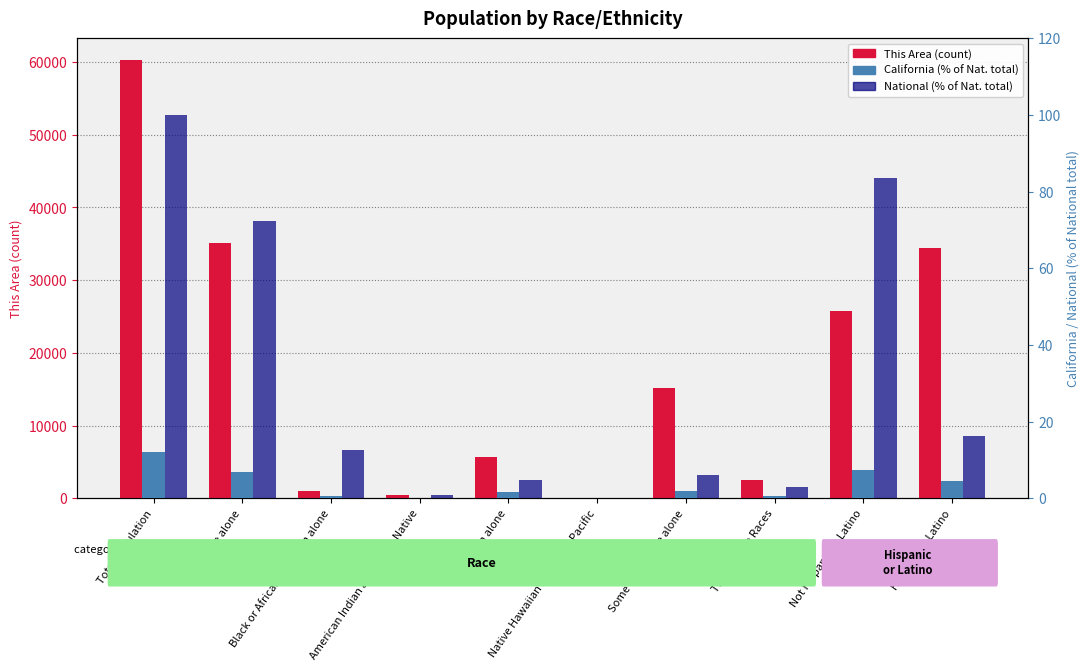

Read the National value at Some Other Race alone.

6.2